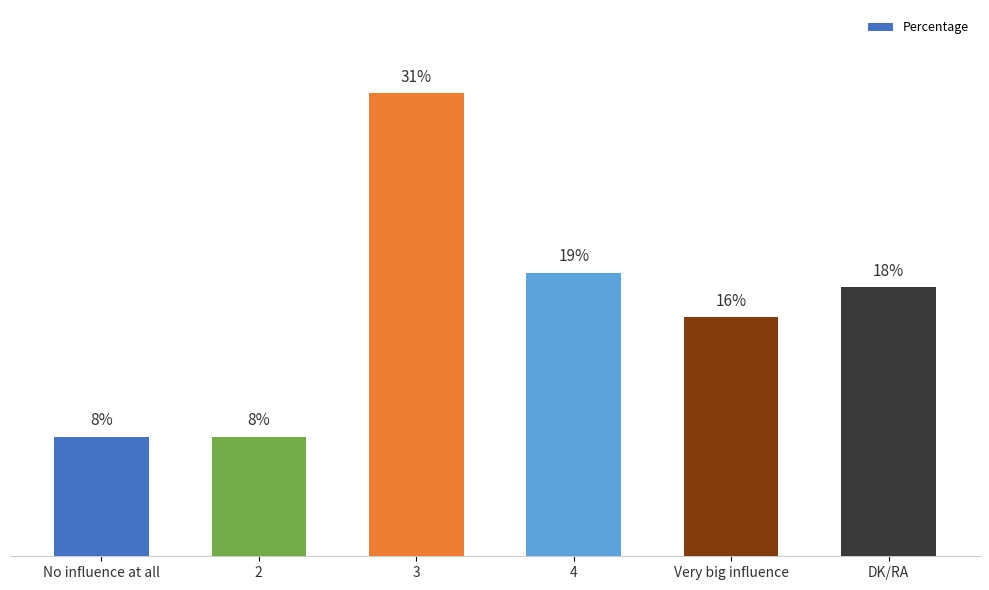

The chart shows a value of 31 at DK/RA. True or false?

False